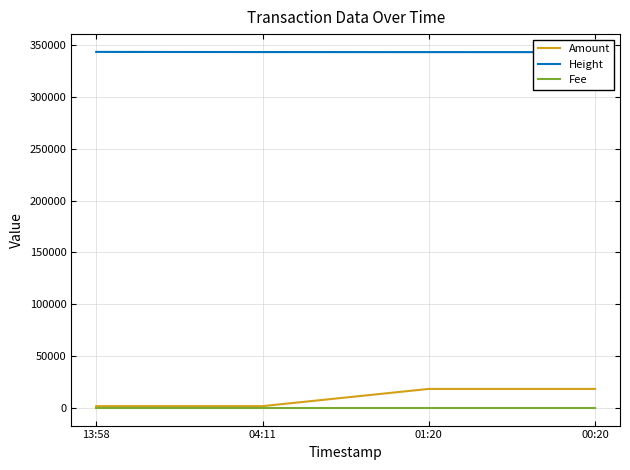

What is the sum of all Height values?

1373279.0